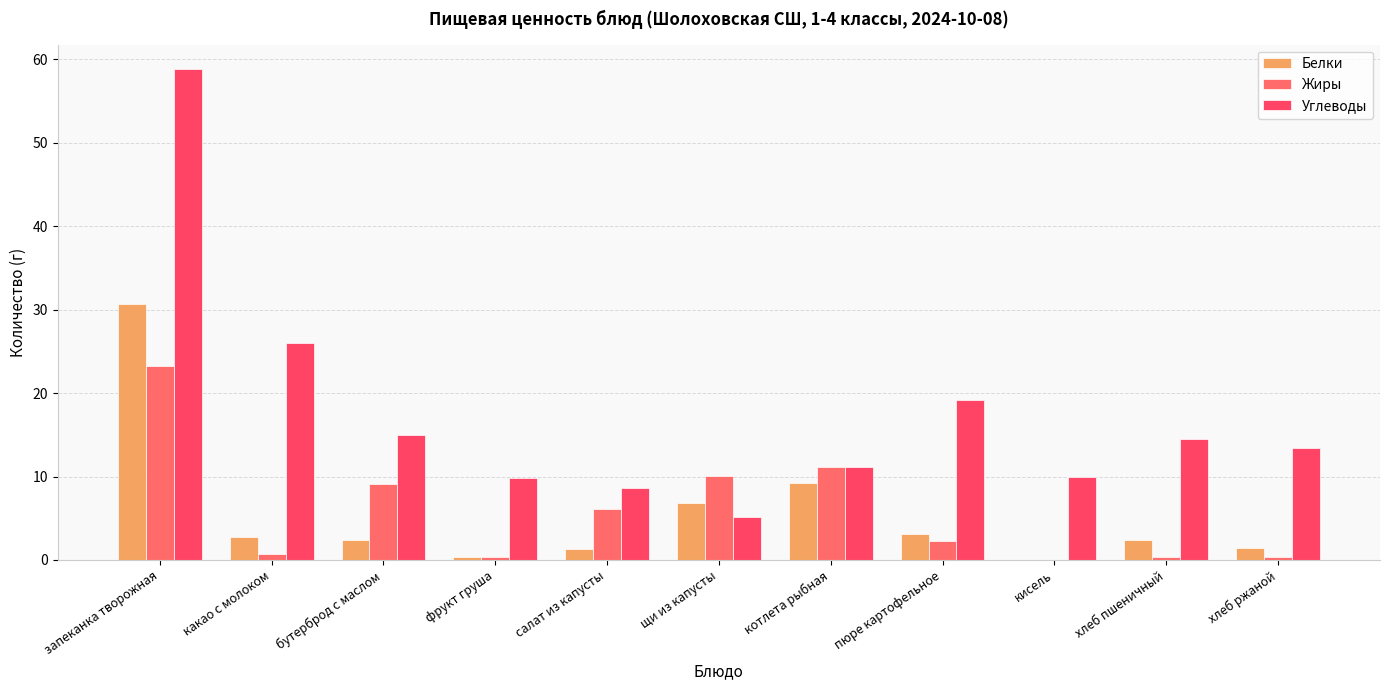

How many groups of bars are there?

11